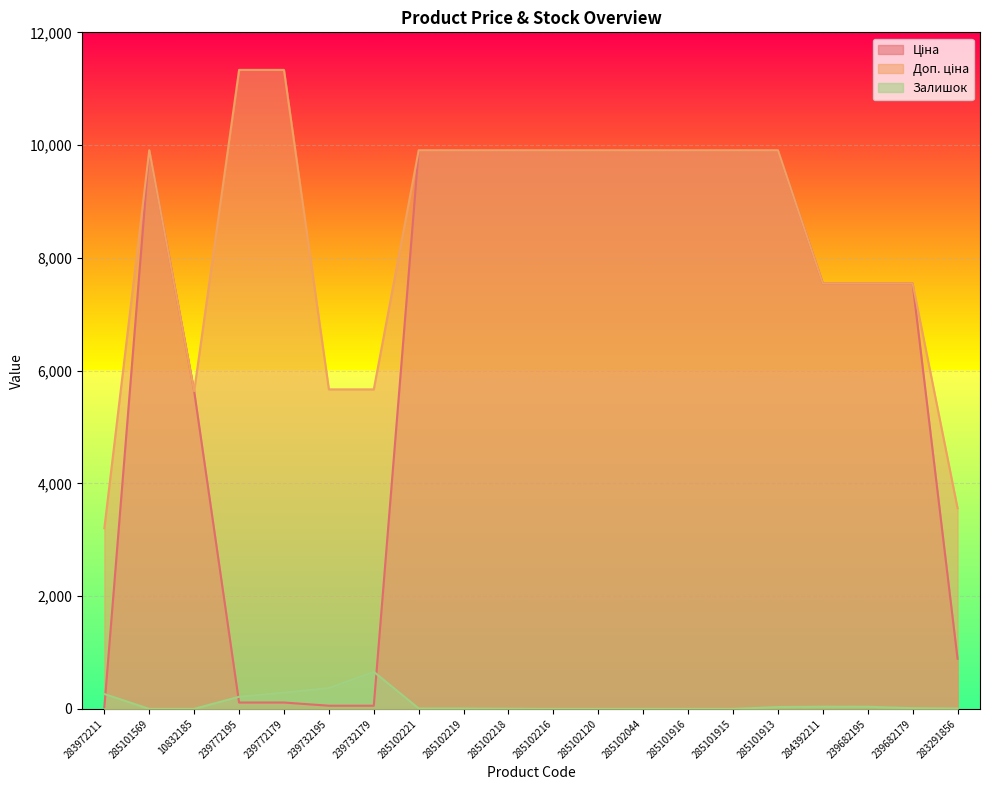

True or false: Доп. ціна and Ціна cross at least once.

False